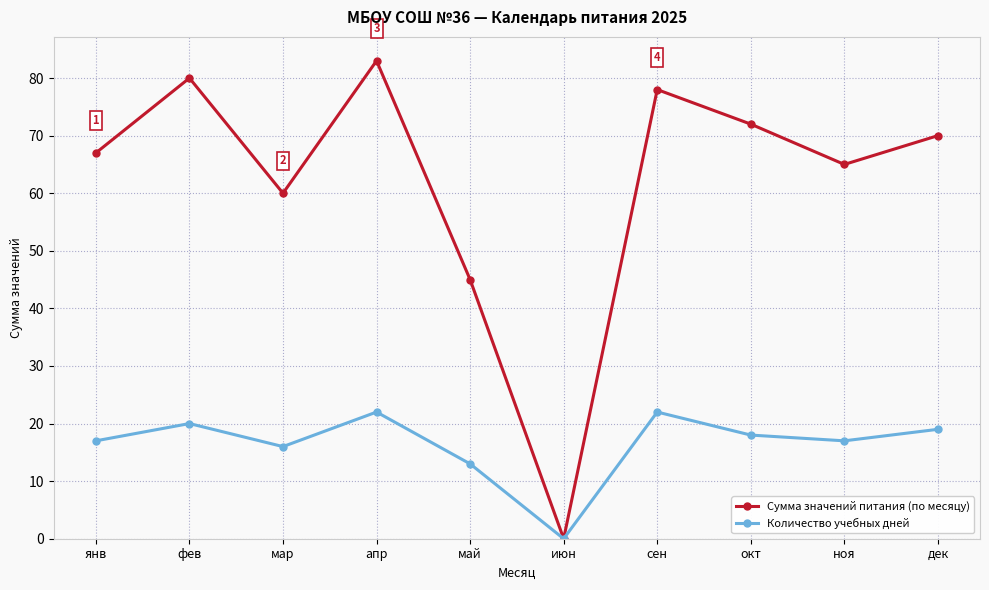

Rank the categories by Сумма значений питания (по месяцу) value from highest to lowest.

апр, фев, сен, окт, дек, янв, ноя, мар, май, июн